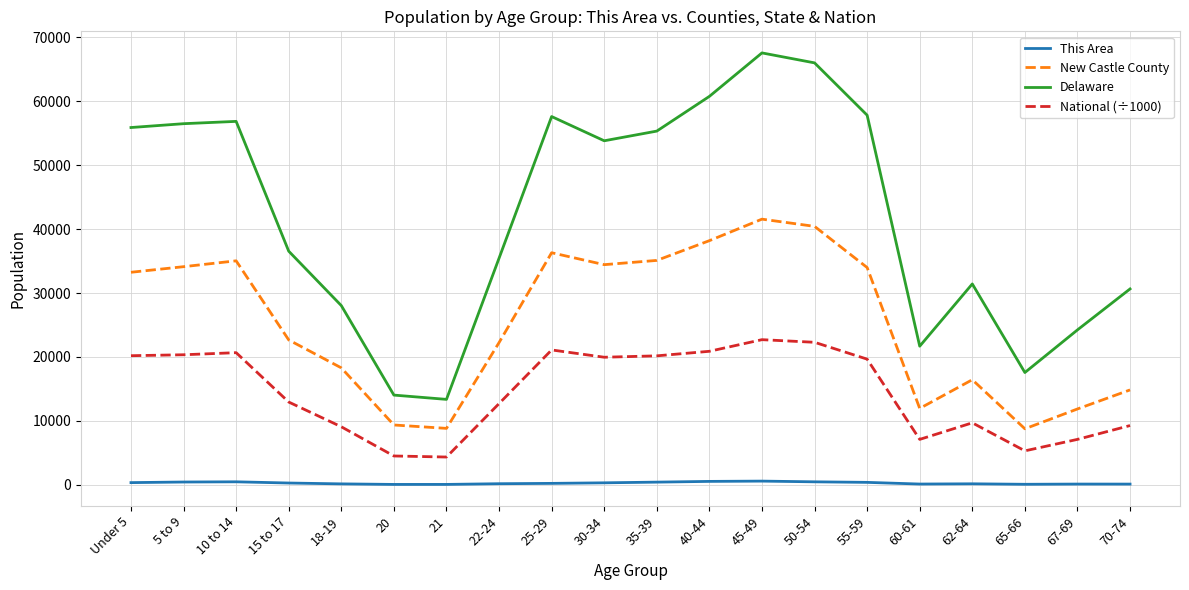

Where is National (÷1000) nearest to the value 13531?

15 to 17